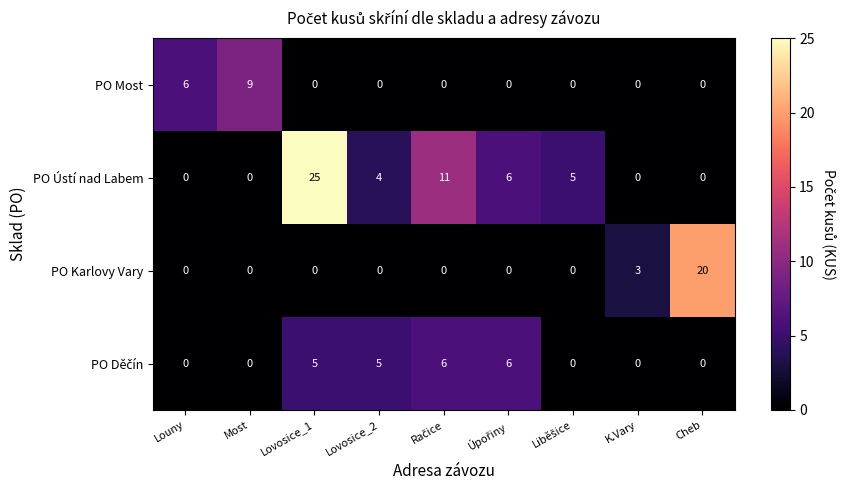

What is the spread (max minus min) of values at Lovosice_1?

25